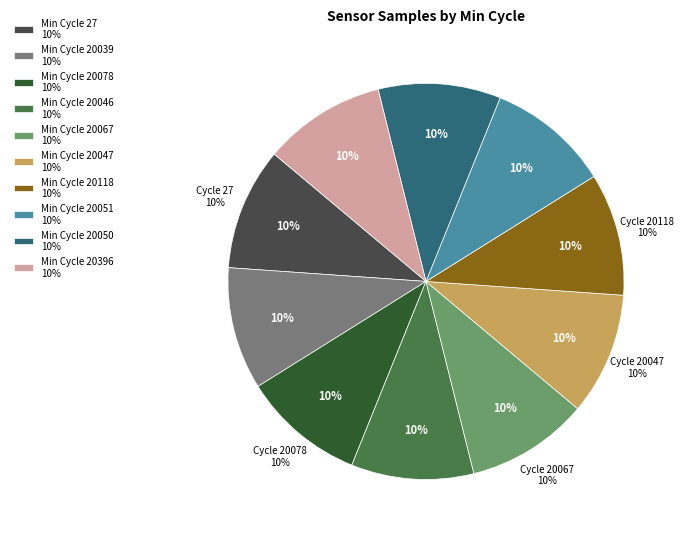

To the nearest percent, what percentage of the pie is 20047?

10%